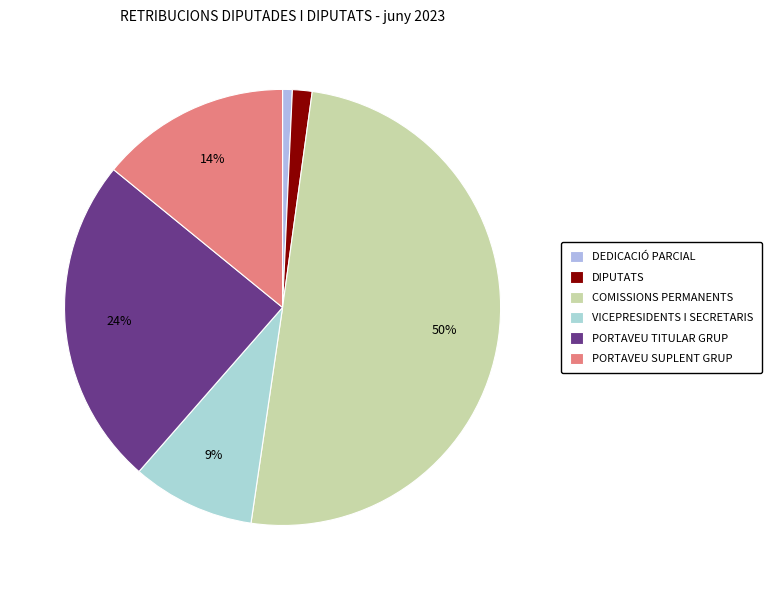

To the nearest percent, what portion does PORTAVEU TITULAR GRUP represent?

24%